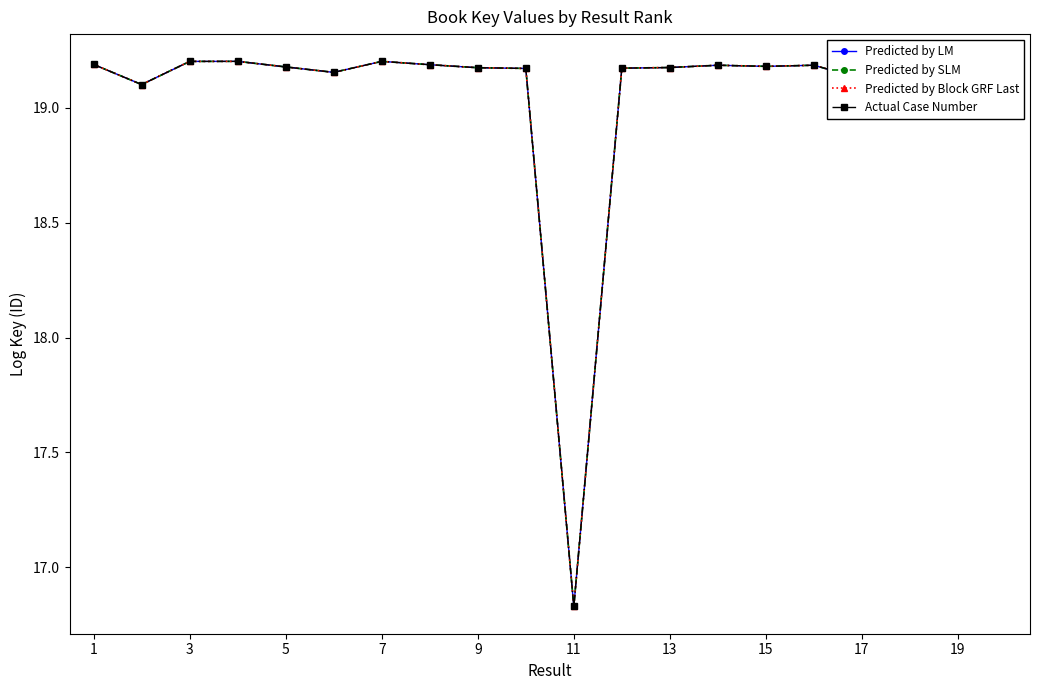

At which label does Actual Case Number reach its peak?

7